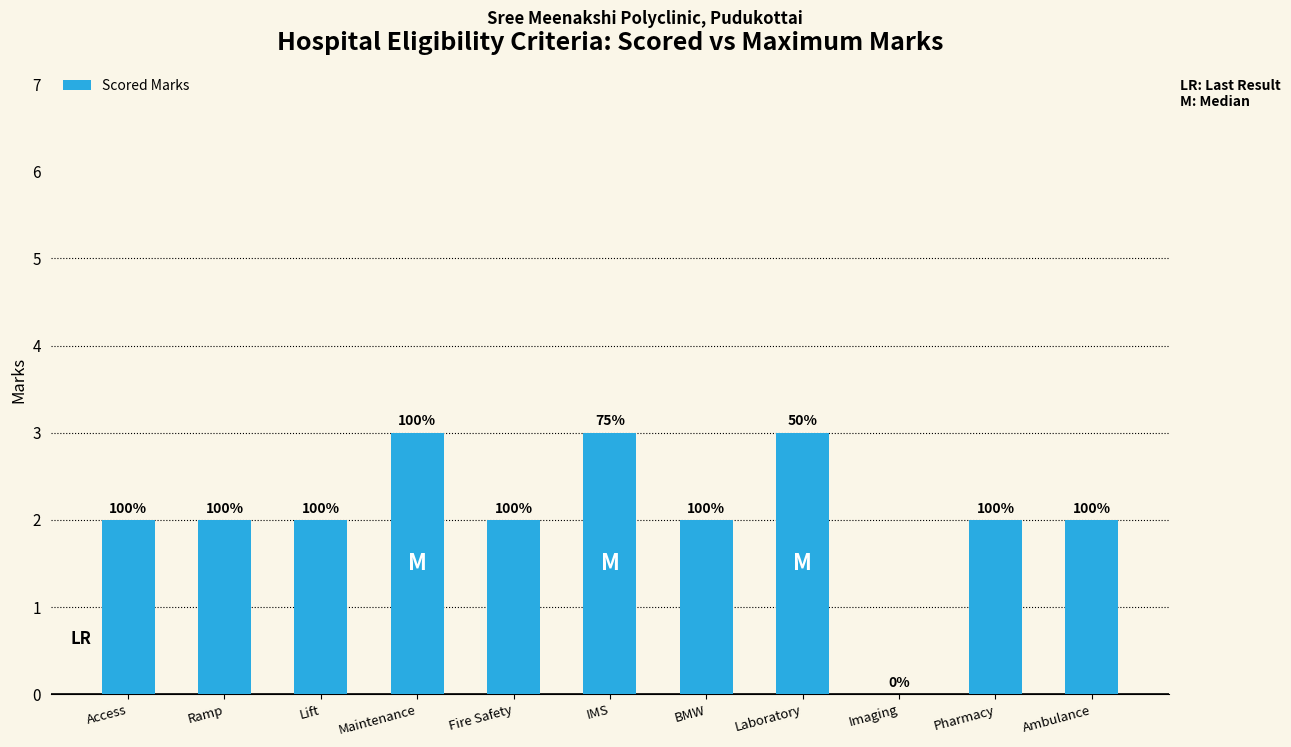

What is the label of the 7th bar from the right?

Fire Safety